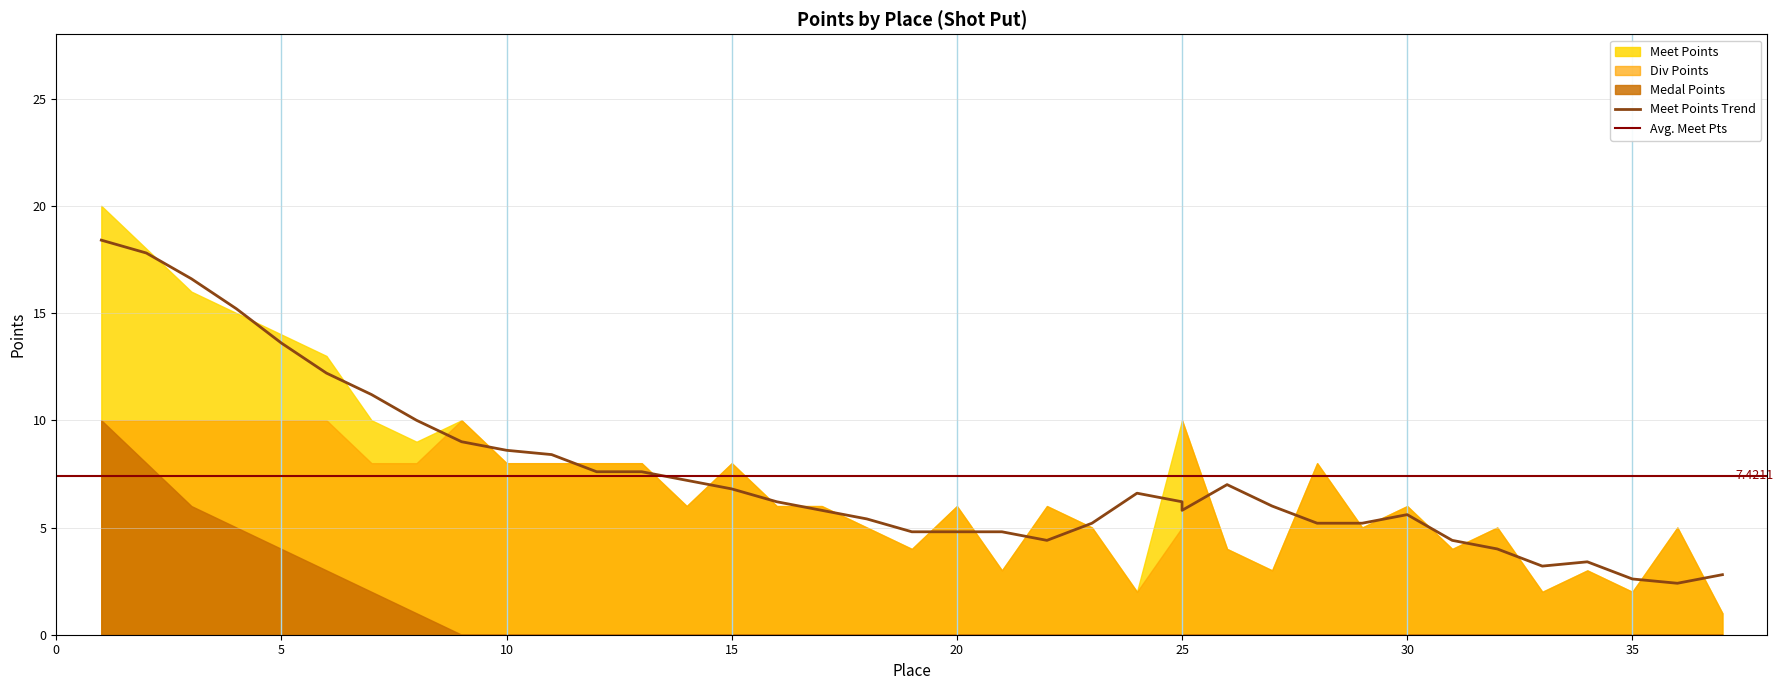

Is it true that Div Points equals 2 at 35?

True